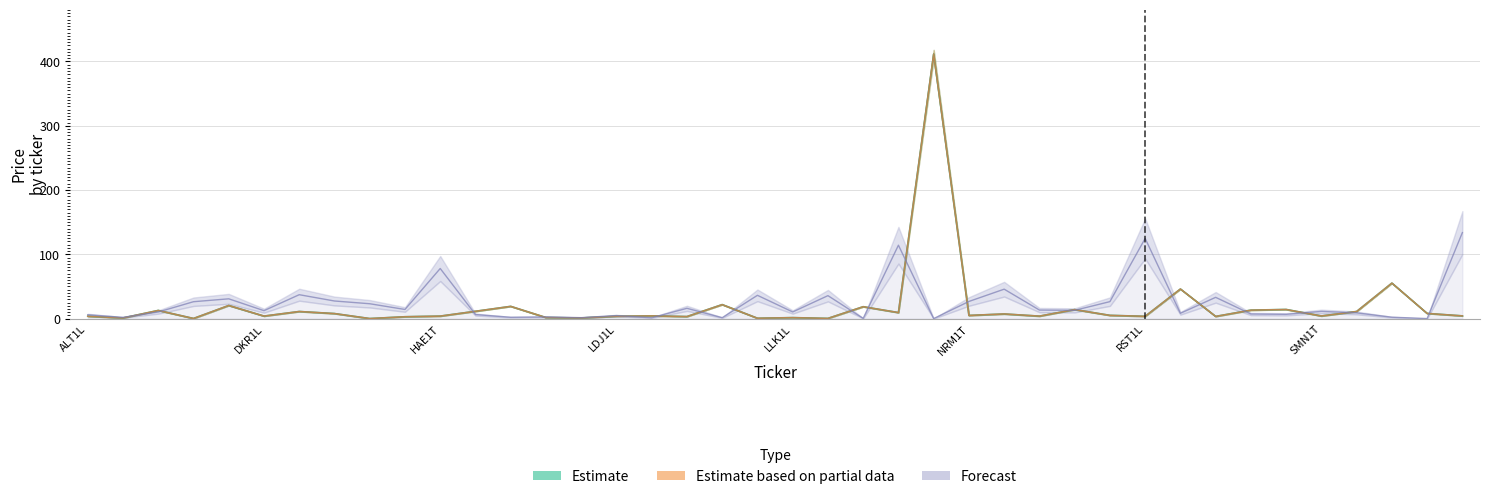

True or false: volume and high intersect in this chart.

True